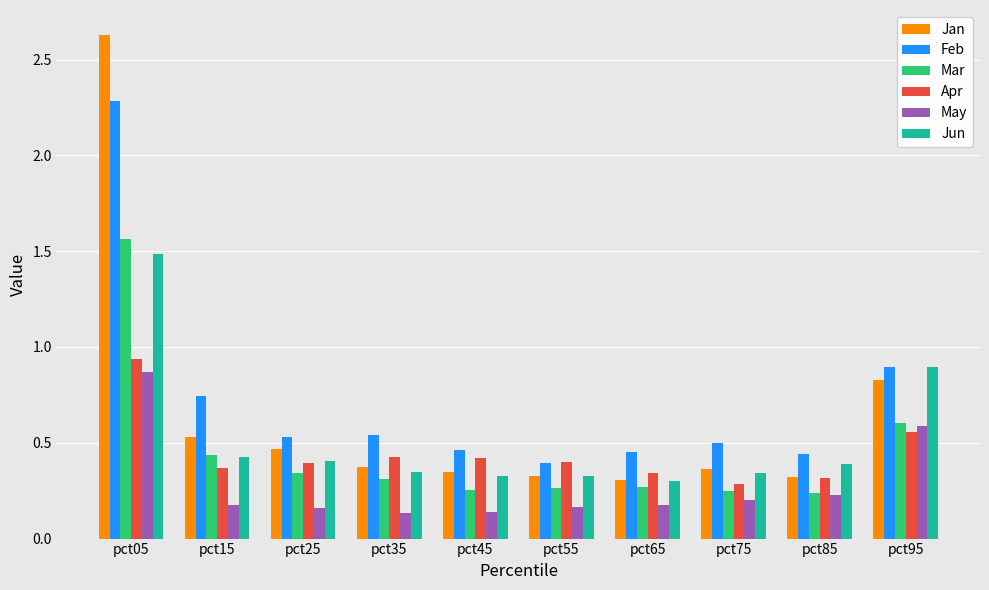

What are all the series names shown in the legend?

Jan, Feb, Mar, Apr, May, Jun